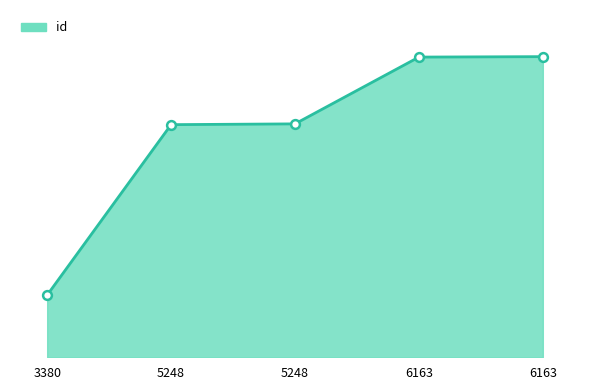

Between 5248 and 3380, which is larger?

5248